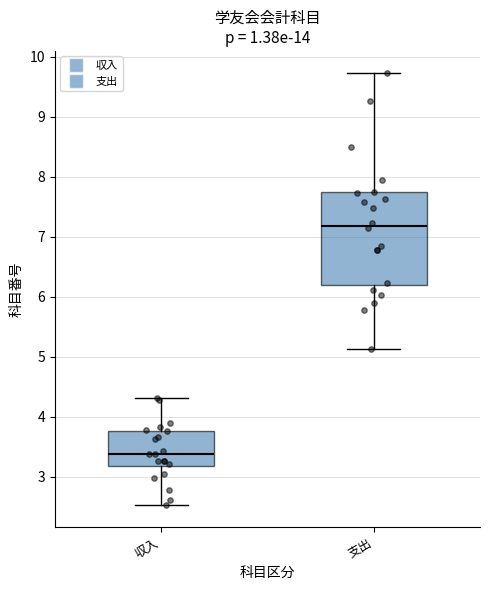

Comparing the boxes themselves (not the whiskers), which one is the tallest?

支出